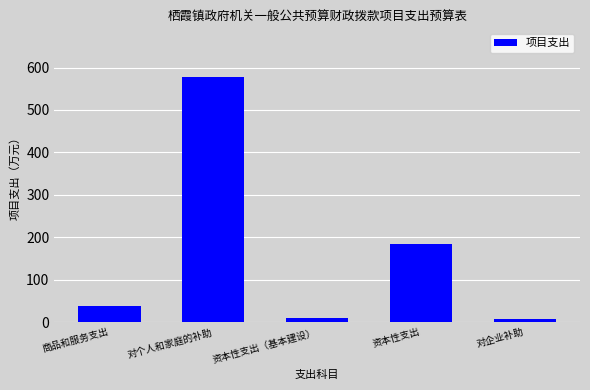

The chart shows a value of 10.2 at 资本性支出（基本建设）. True or false?

True